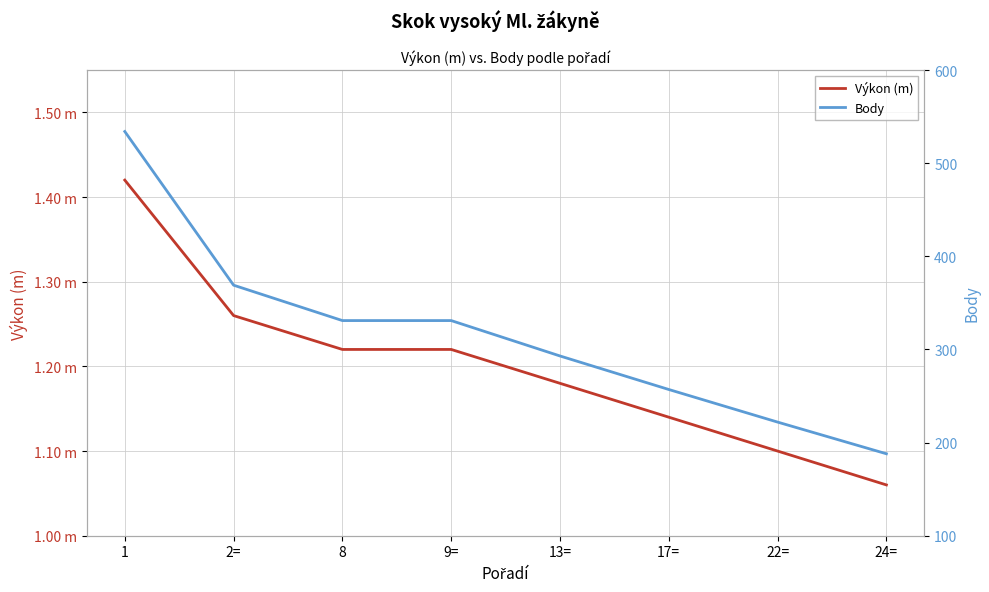

What is the difference between the maximum and second lowest values in the Body series?

312.0